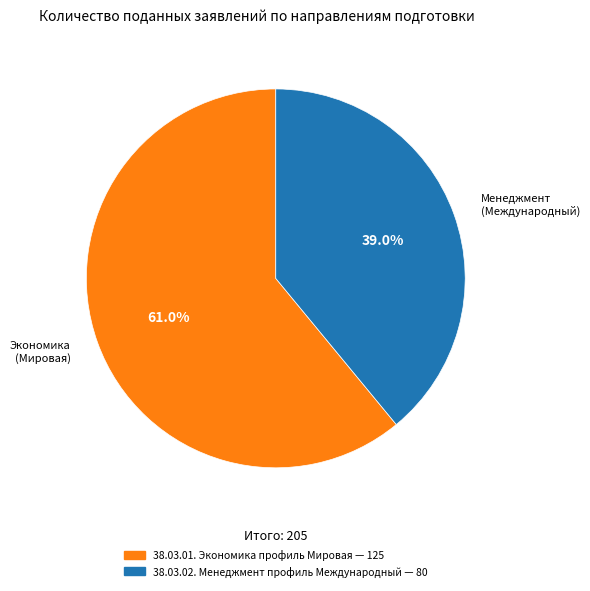

Which slice is the largest?

Экономика (Мировая)